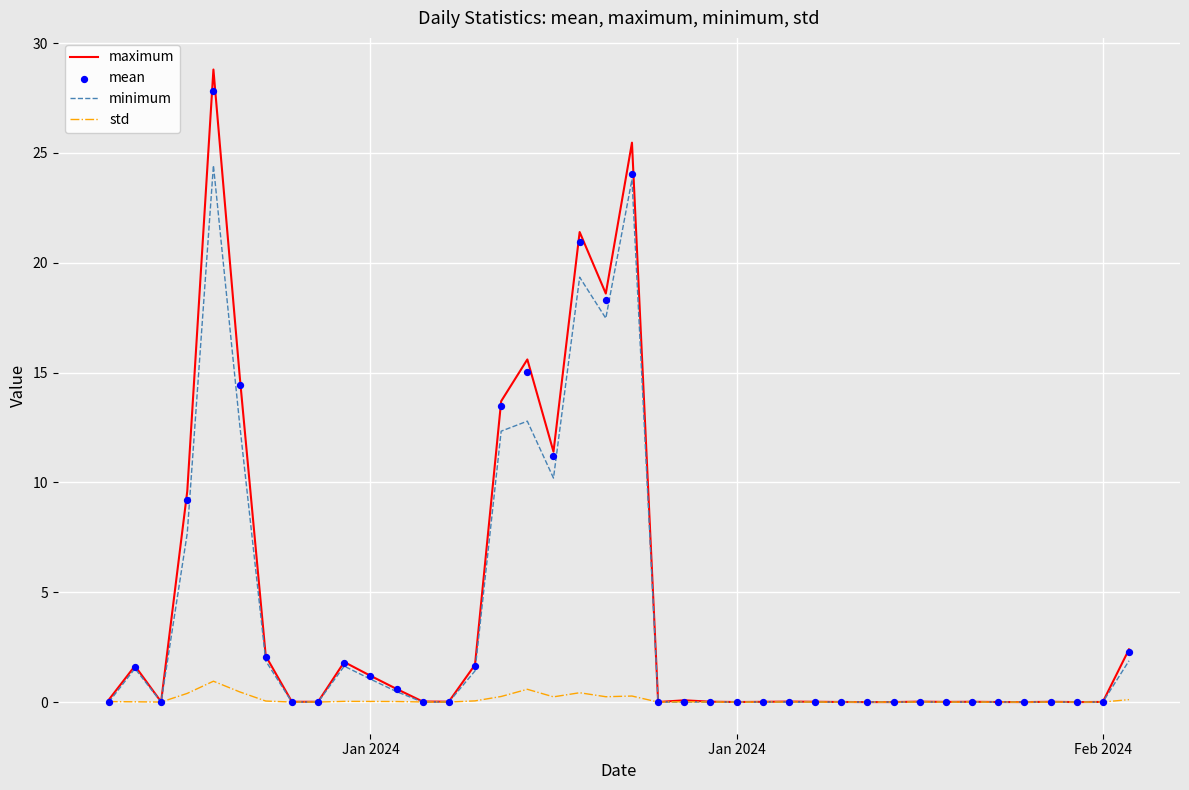

Which series contains the lowest Y value?

maximum